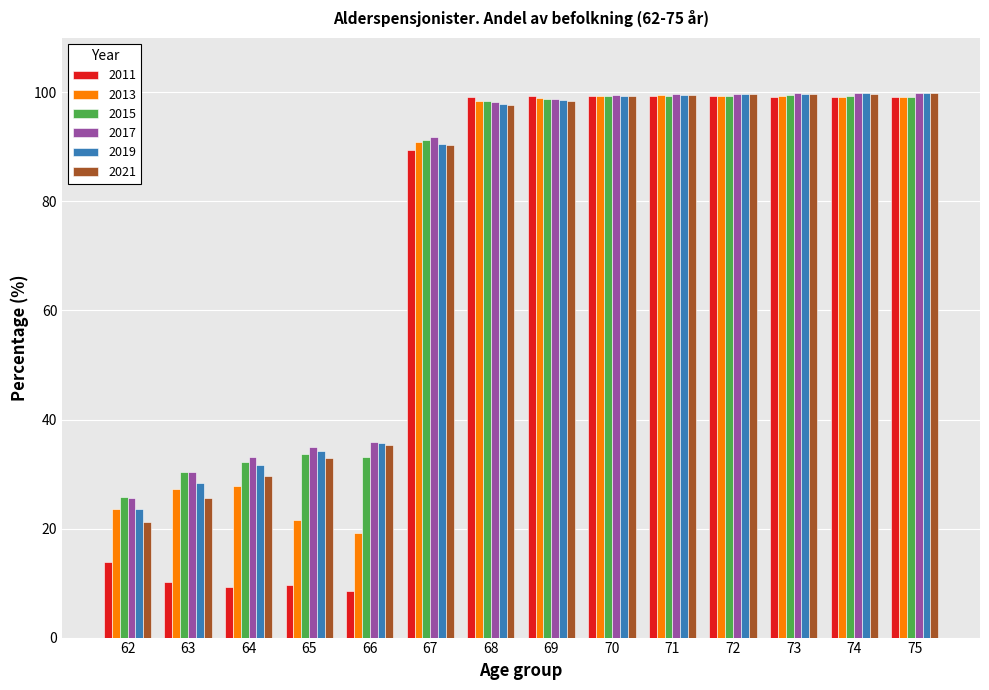

Count the number of categories in the chart.

14